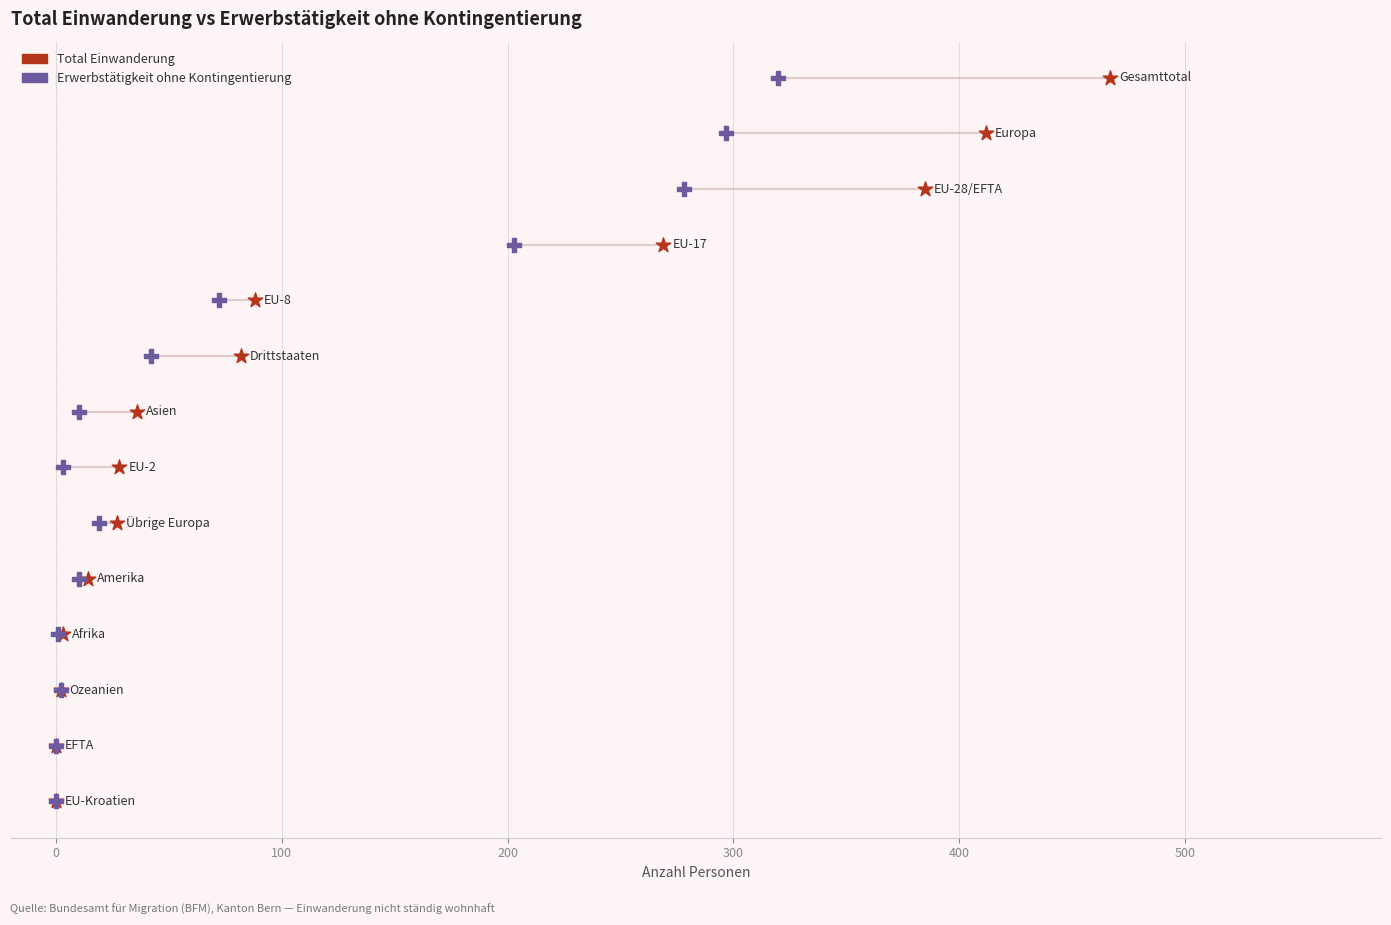

What are all the series names shown in the legend?

Total Einwanderung, Erwerbstätigkeit ohne Kontingentierung